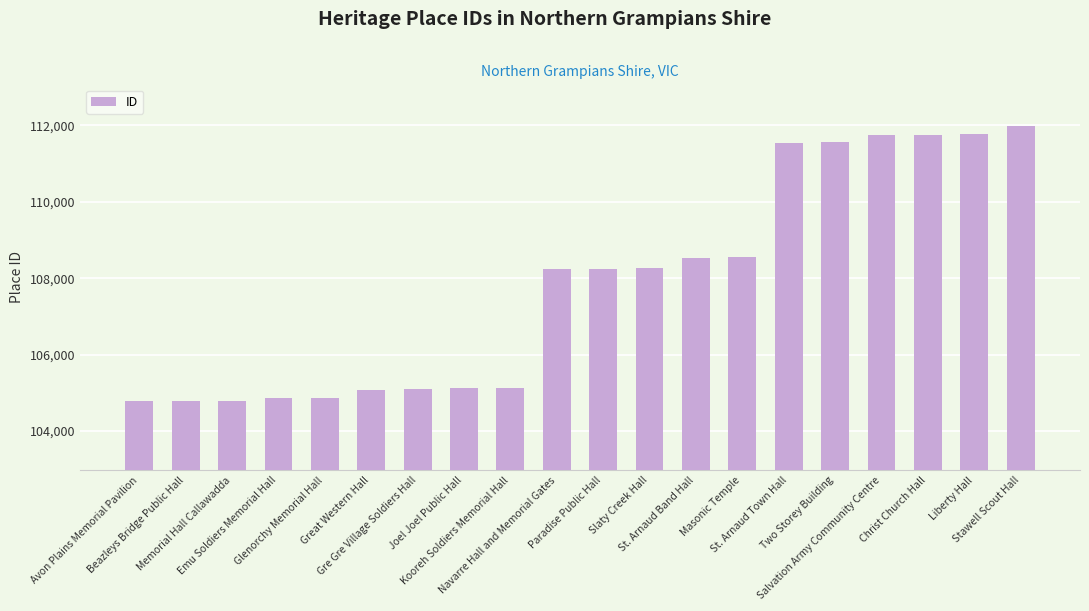

What is the minimum value shown in the chart?

104777